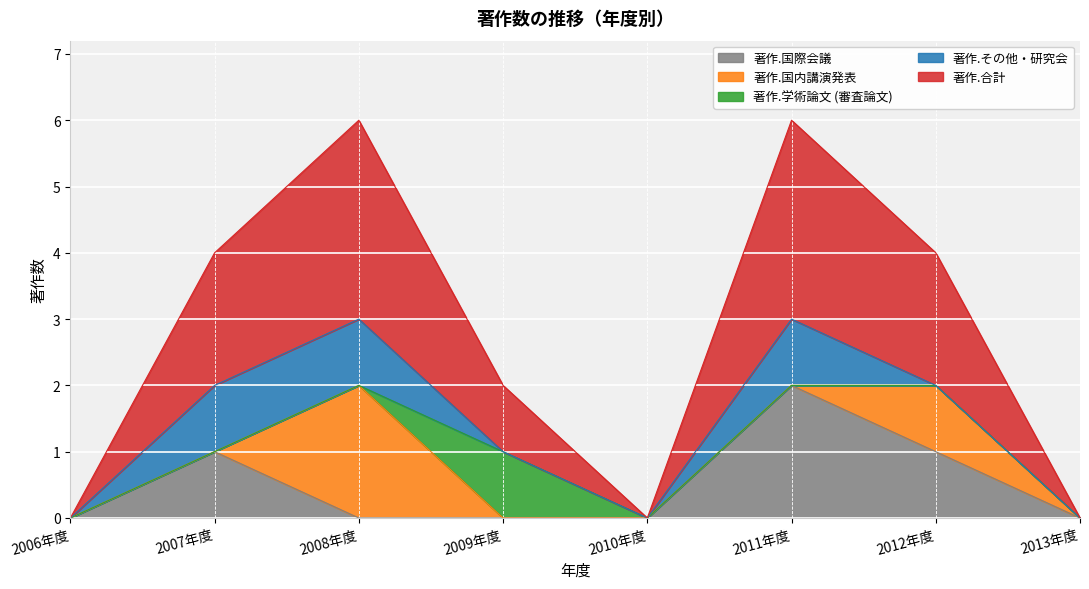

What is the spread (max minus min) of values at 2007年度?

2